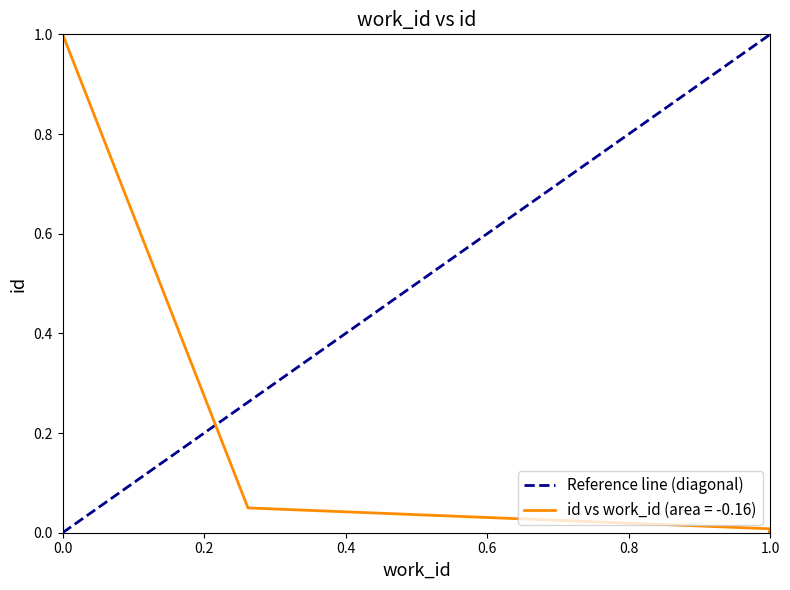

Which has a higher value, 0.0 or 1.0?

1.0